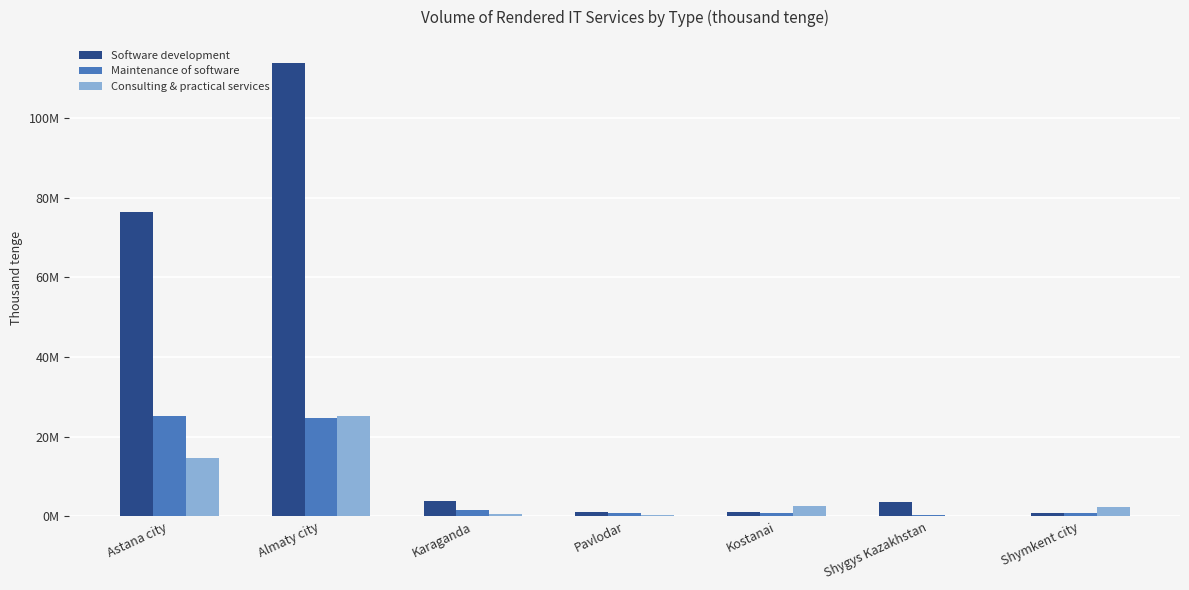

Which series changed the most between Shygys Kazakhstan and Shymkent city?

Software development